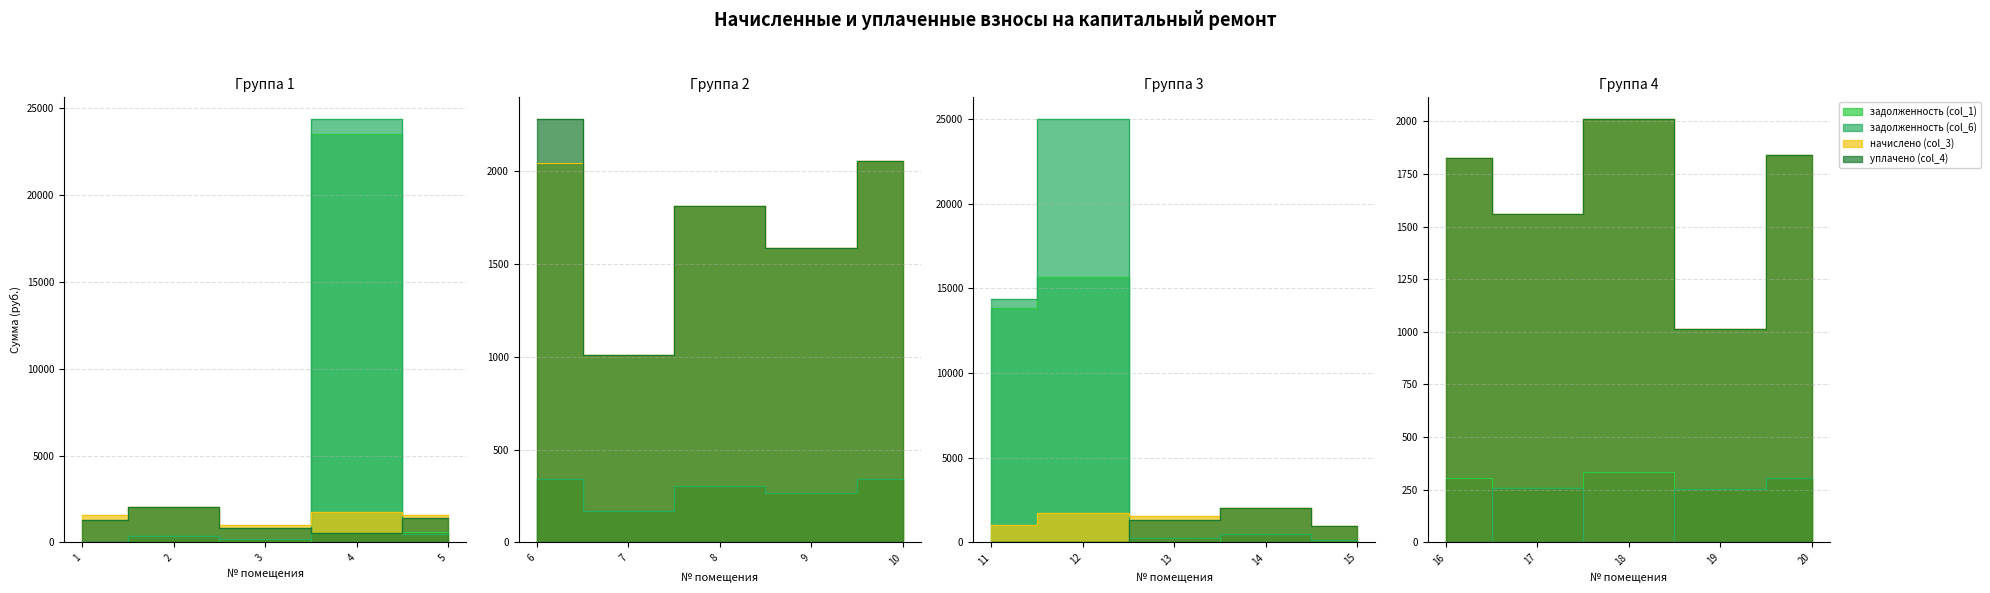

What is the highest value of the задолженность (col_1) series?

23537.8